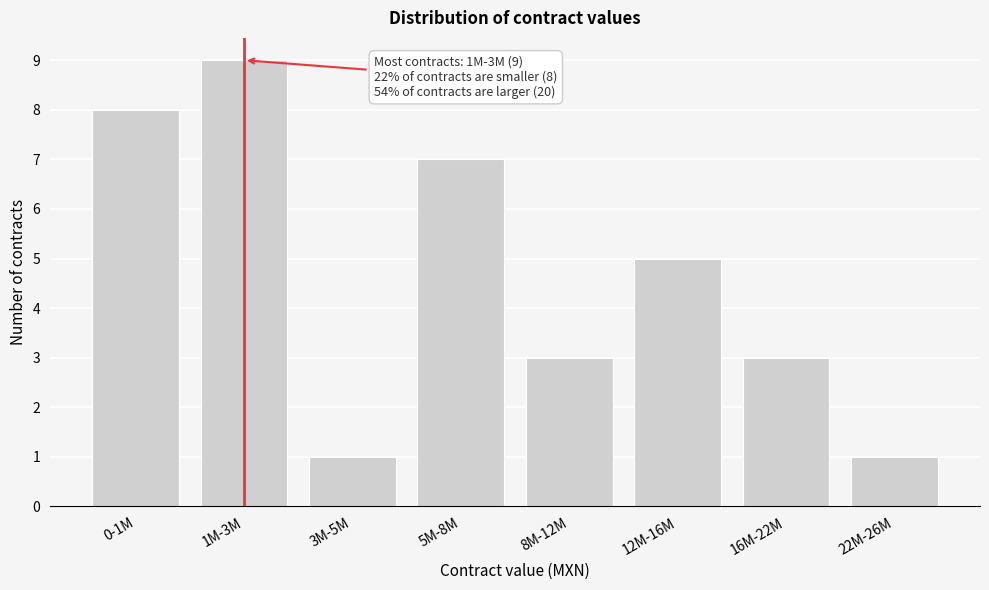

Reading left to right, list all the values displayed in this chart.

8	9	1	7	3	5	3	1